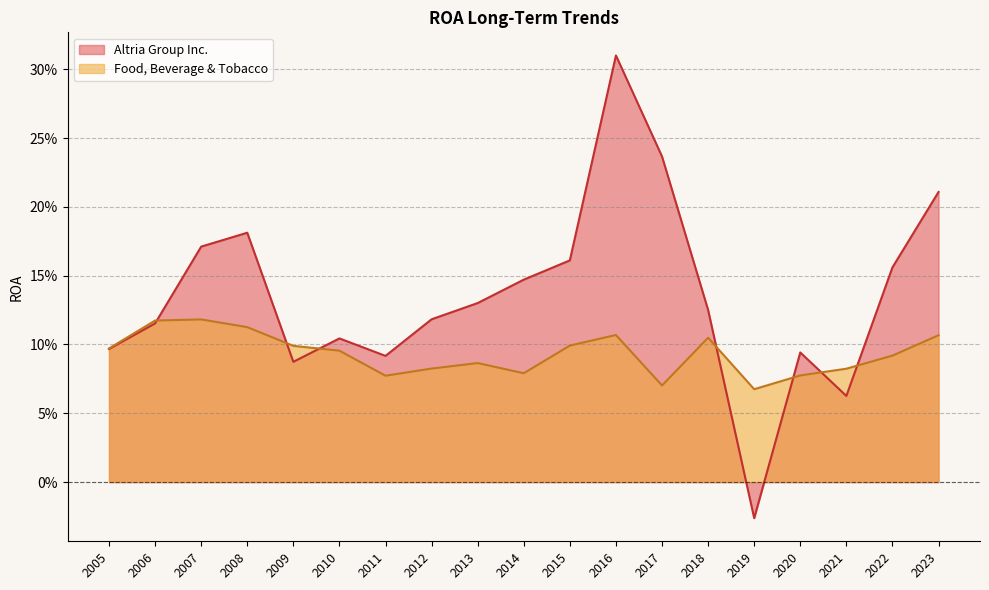

Does the chart display data point markers on the line(s)?

No